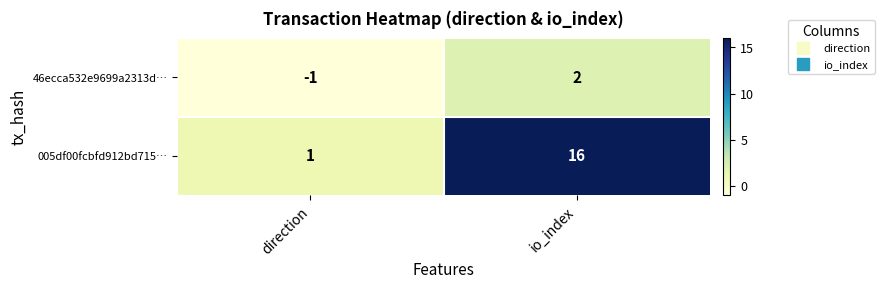

What value does the 005df00fcbfd912bd715… series have at io_index?

16